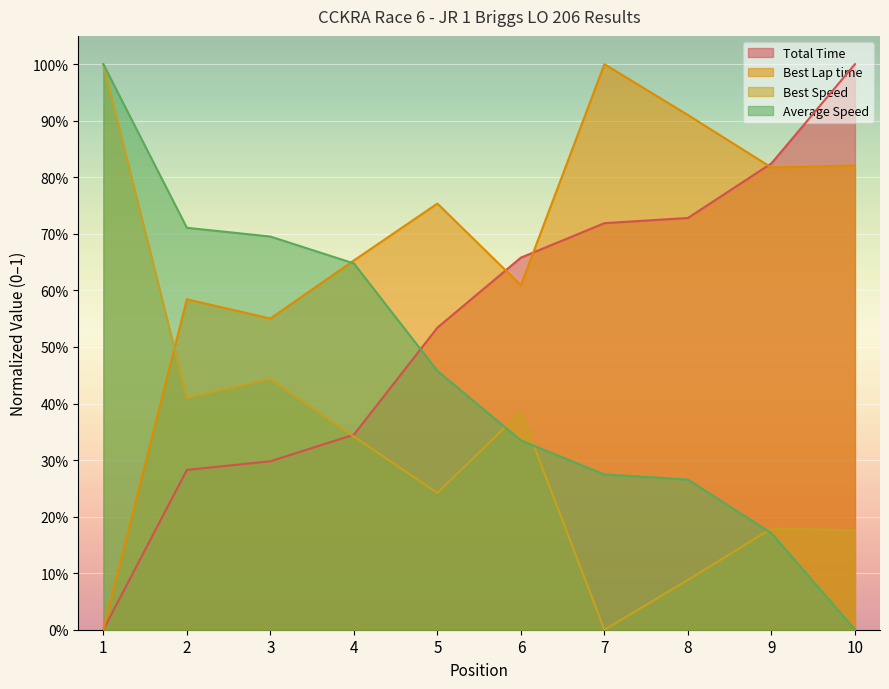

How many series are shown in this chart?

4